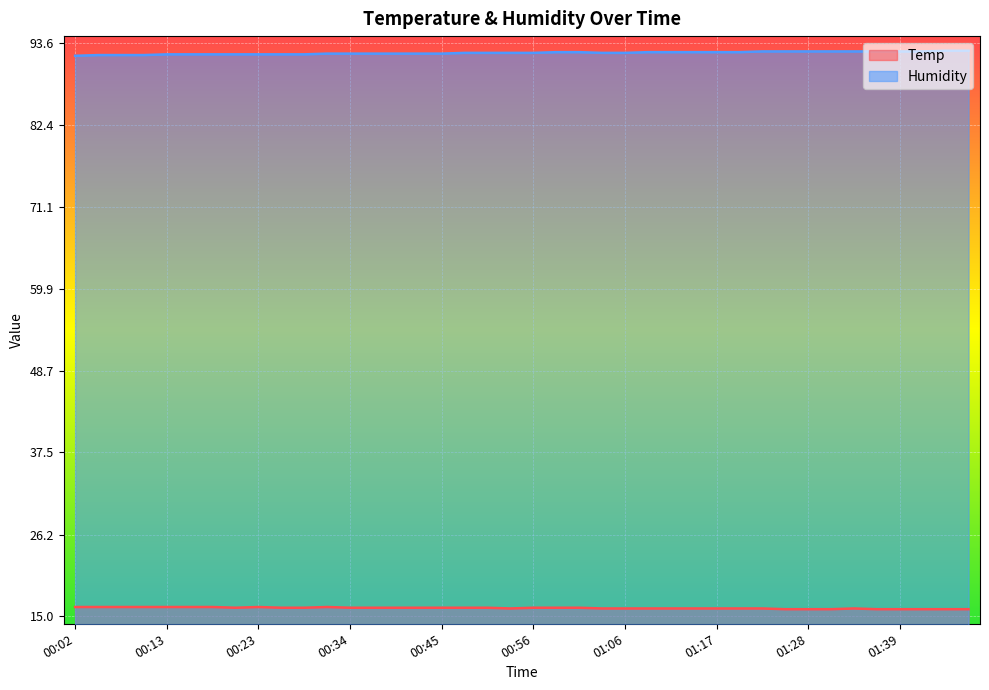

The Temp series shows 16.2 at 00:34. True or false?

True